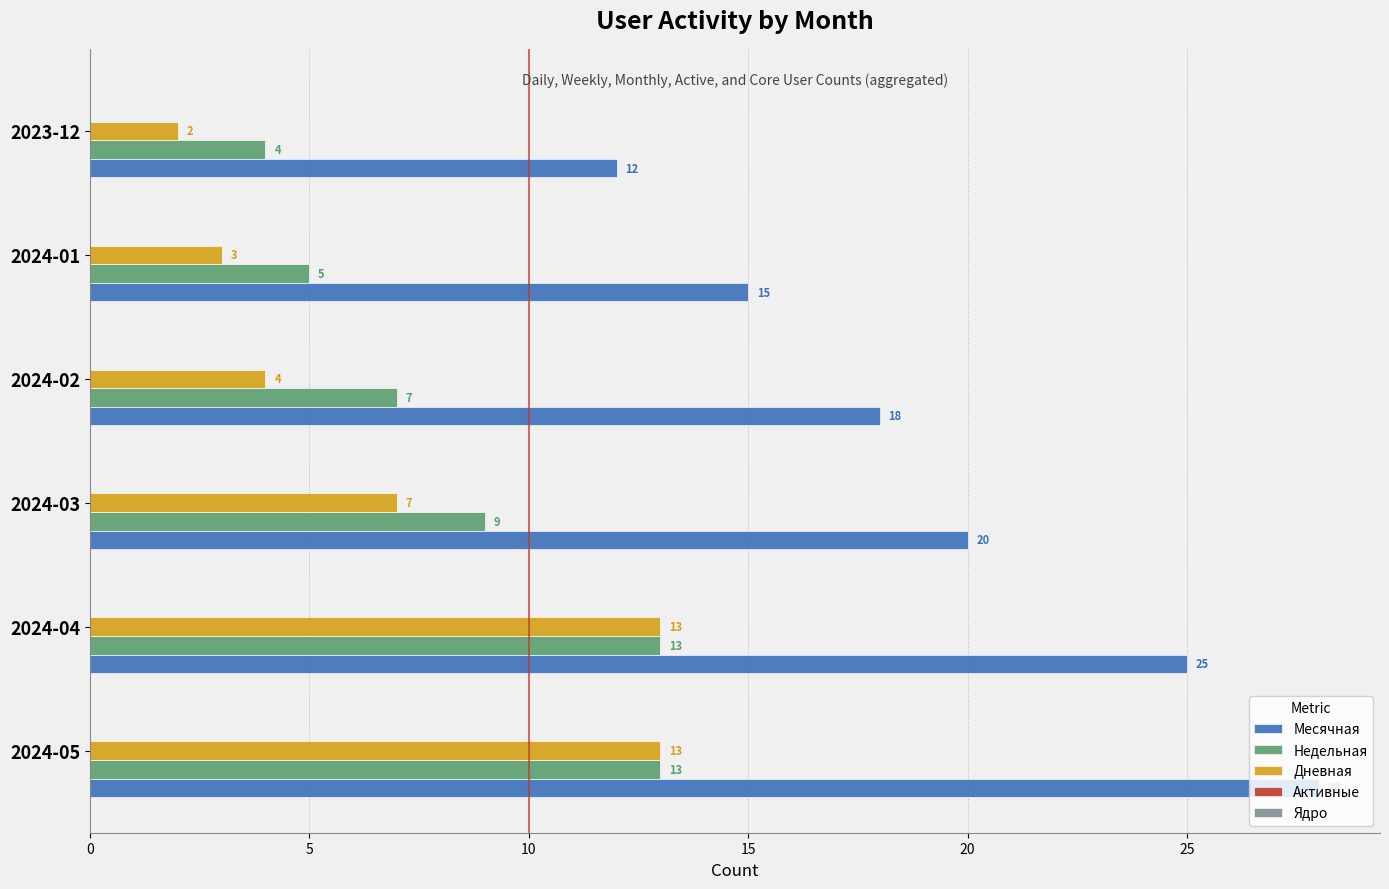

At which category is the sum across all series the highest?

2024-05